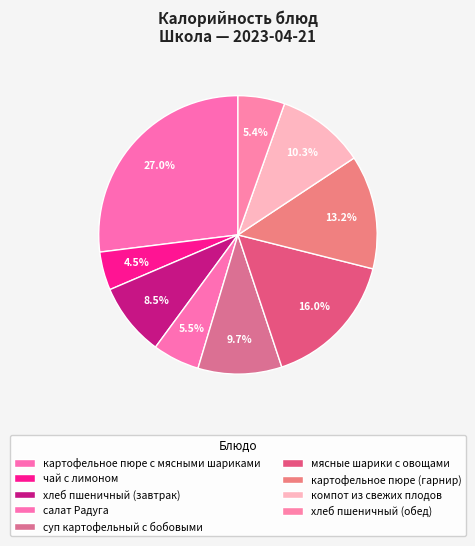

Is it true that салат Радуга is 5% of the pie?

True